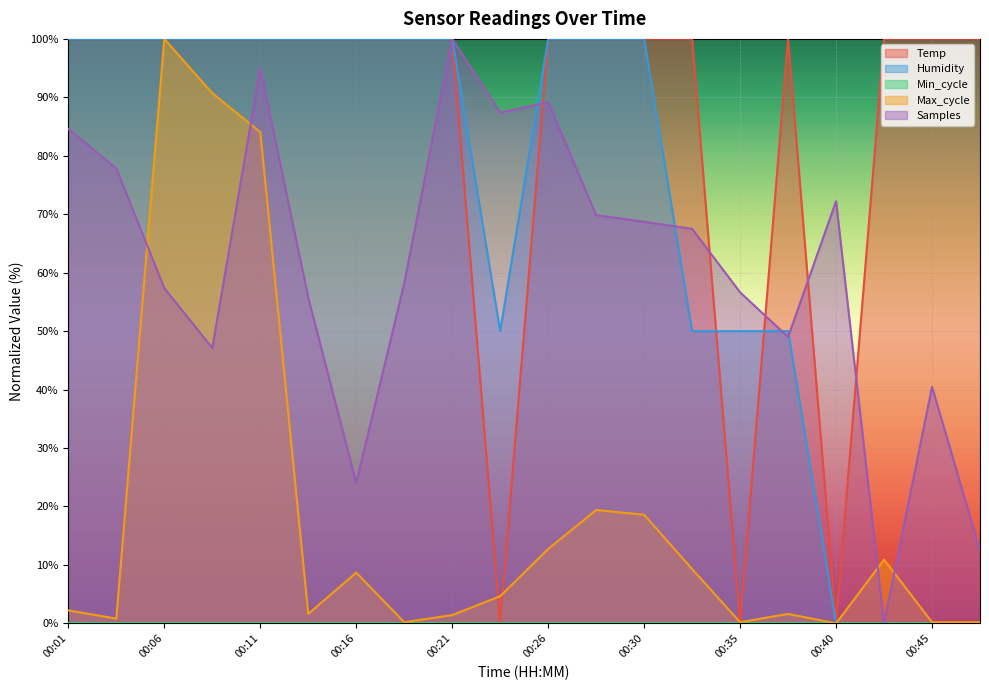

The Humidity series shows 0.0 at 00:45. True or false?

True